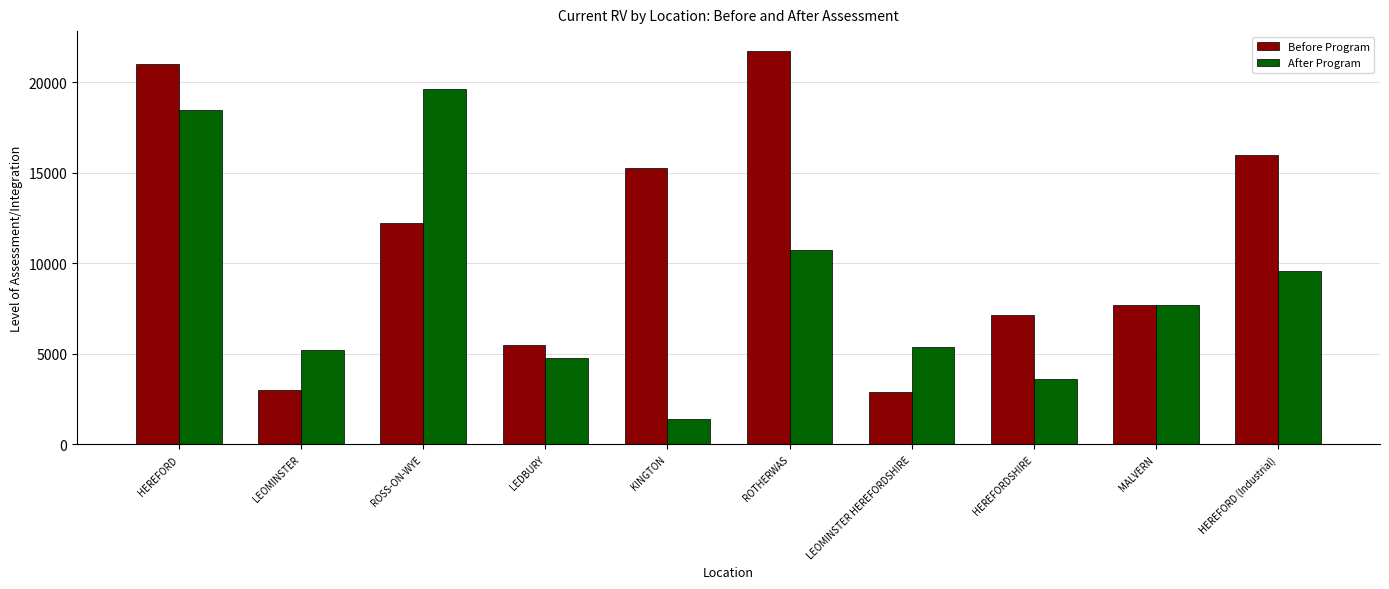

How many series are shown in this chart?

2